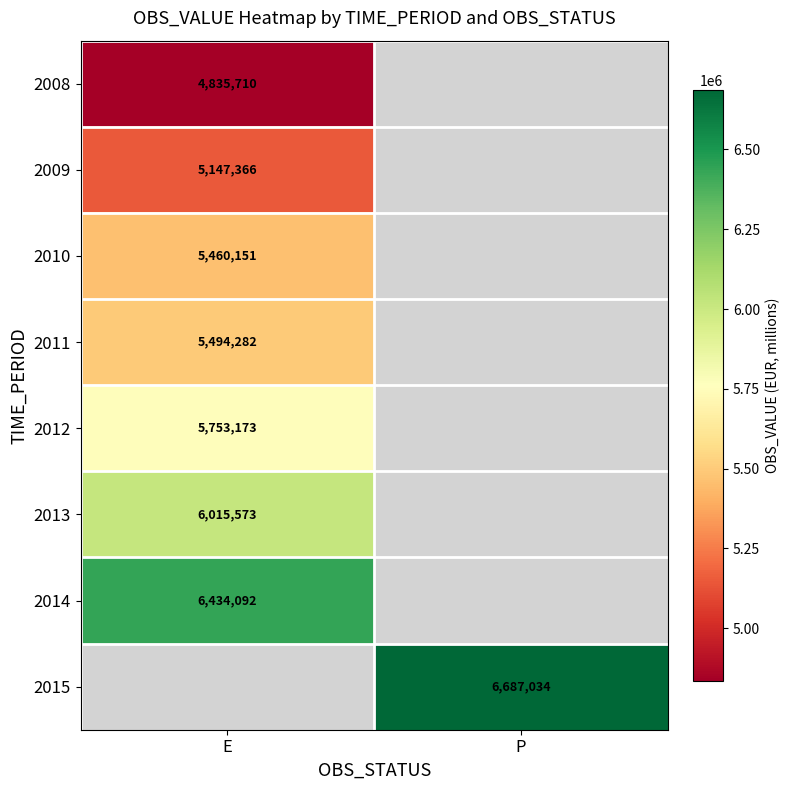

What is the spread (max minus min) of values at E?

1598382.3